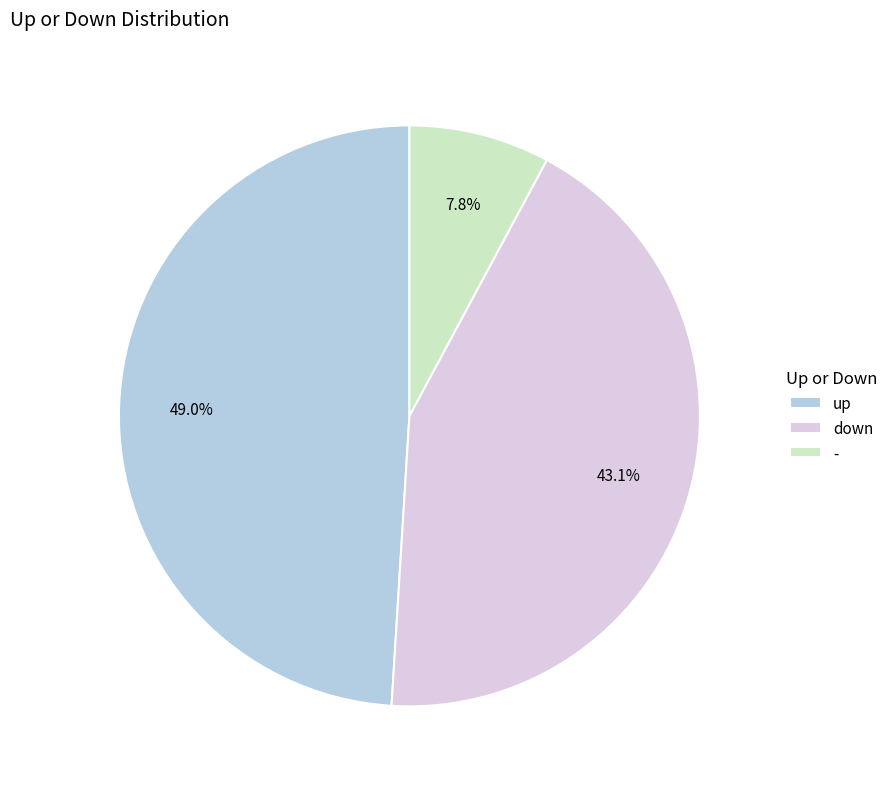

Does up represent more than half of the total?

No